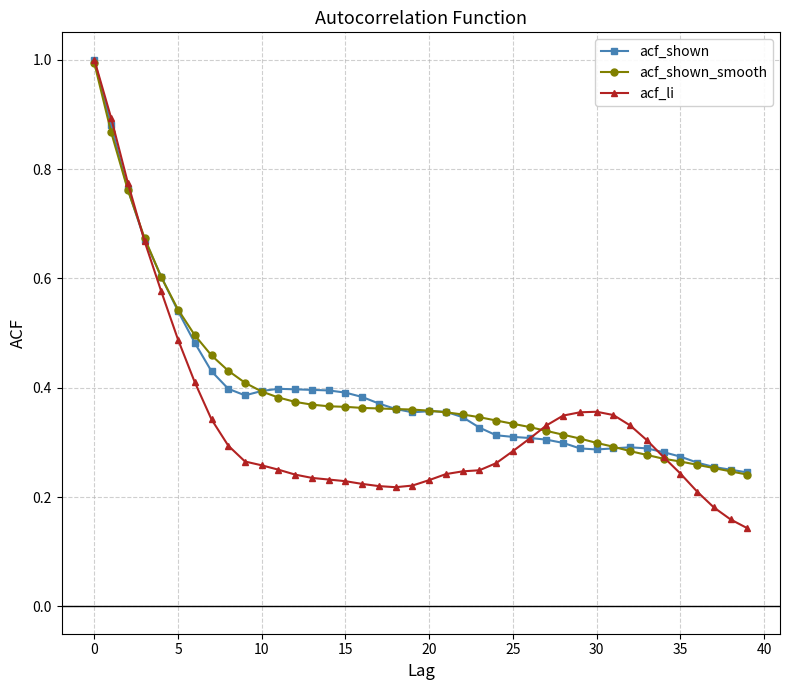

At how many categories does at least one series exceed 0?

40